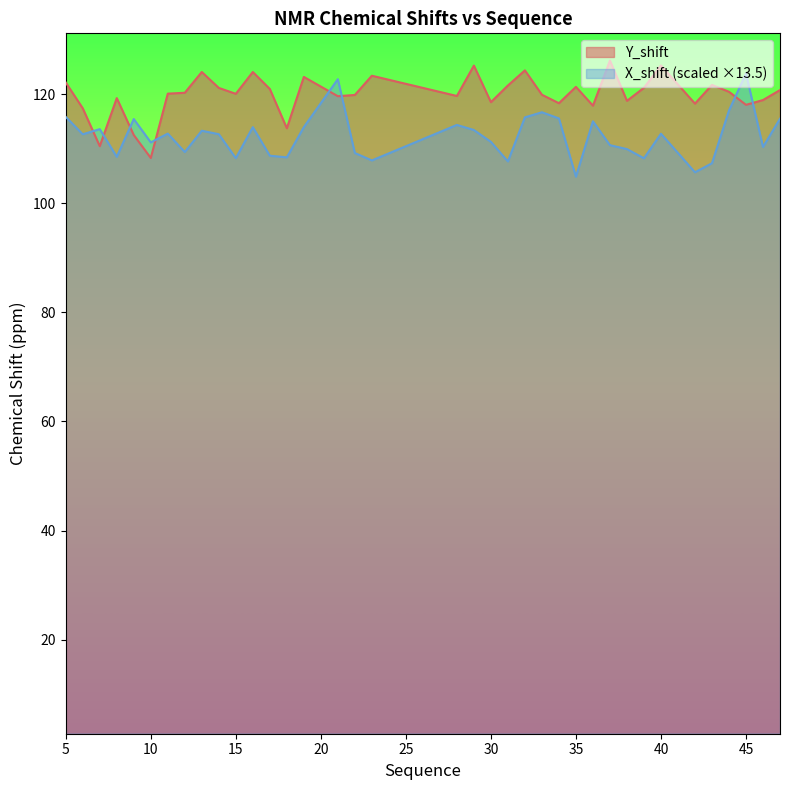

Rank the series at 23 from lowest to highest value.

X_shift, Y_shift